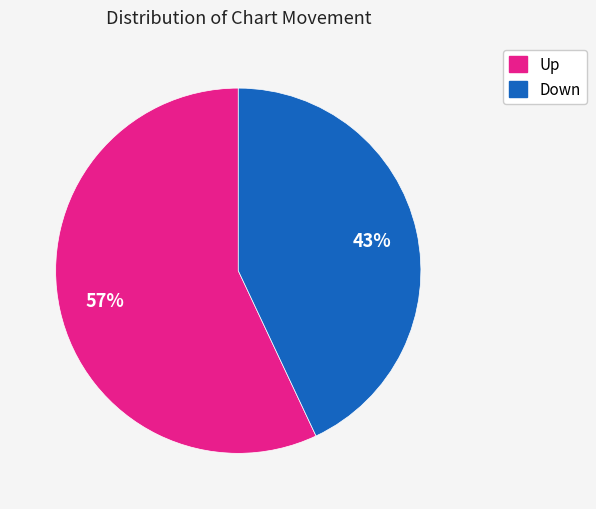

How many slices are in this pie chart?

2